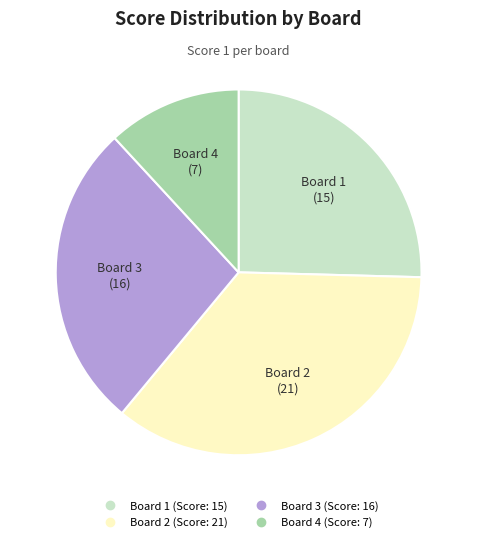

What is the largest slice in the pie chart?

Board 2